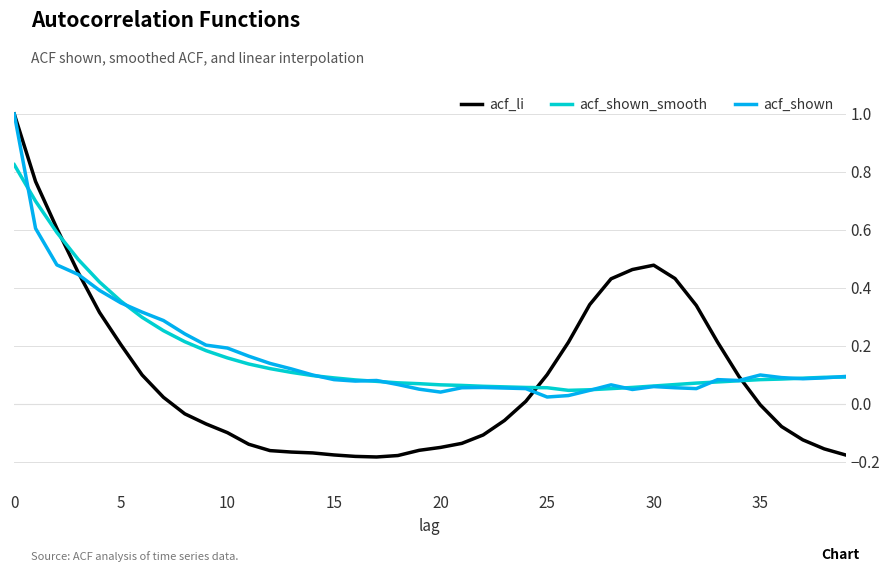

What is the greatest value displayed?

1.0